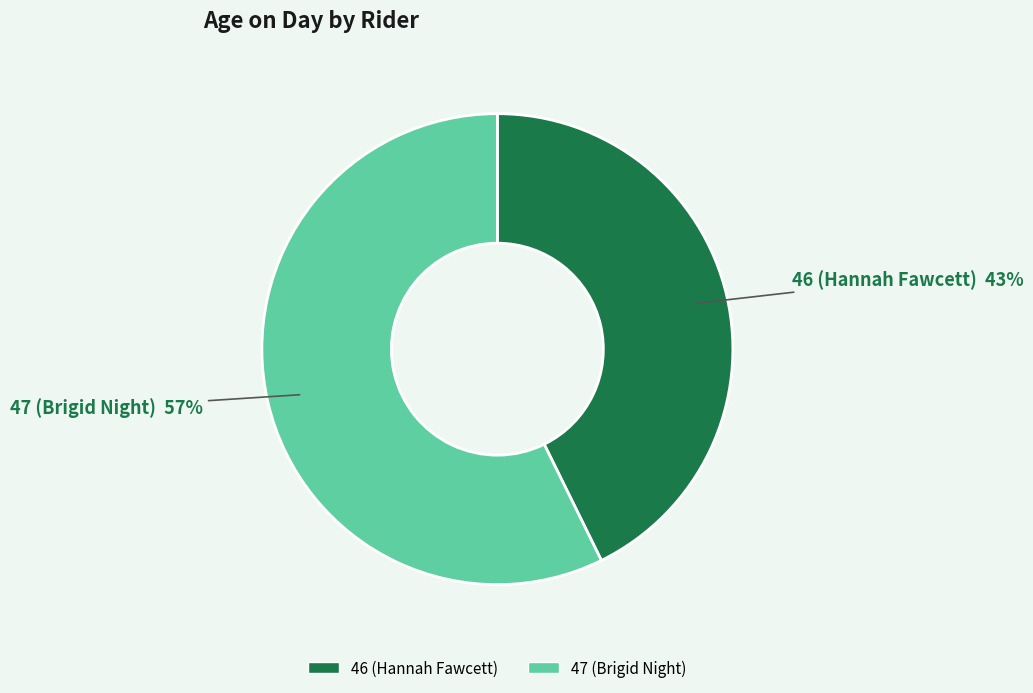

To the nearest percent, what percentage of the pie is 47 (Brigid Night)?

57%